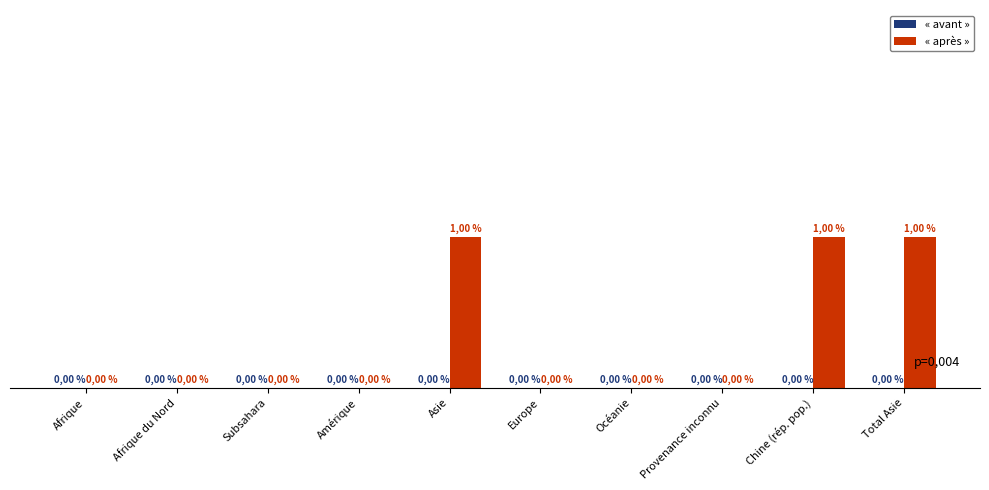

Between Afrique du Nord and Asie, which is larger?

Asie